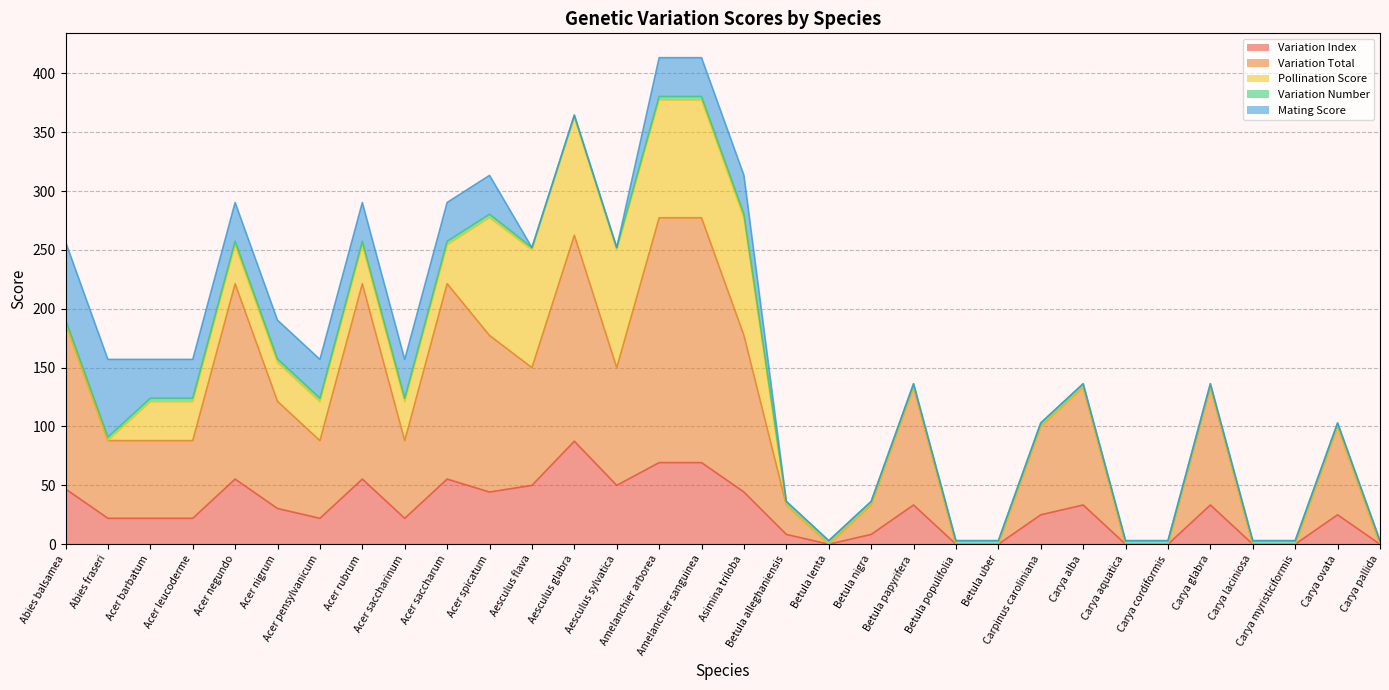

Reading left to right, transcribe all the data shown in this chart.

Variation Index: 47.0	22.0	22.0	22.0	55.3	30.3	22.0	55.3	22.0	55.3	44.3	50.0	87.5	50.0	69.3	69.3	44.3	8.3	0.0	8.3	33.3	0.0	0.0	25.0	33.3	0.0	0.0	33.3	0.0	0.0	25.0	0.0
Variation Total: 141.0	66.0	66.0	66.0	166.0	91.0	66.0	166.0	66.0	166.0	133.0	100.0	175.0	100.0	208.0	208.0	133.0	25.0	0.0	25.0	100.0	0.0	0.0	75.0	100.0	0.0	0.0	100.0	0.0	0.0	75.0	0.0
Pollination Score: 0.0	0.0	33.0	33.0	33.0	33.0	33.0	33.0	33.0	33.0	100.0	100.0	100.0	100.0	100.0	100.0	100.0	0.0	0.0	0.0	0.0	0.0	0.0	0.0	0.0	0.0	0.0	0.0	0.0	0.0	0.0	0.0
Variation Number: 3.0	3.0	3.0	3.0	3.0	3.0	3.0	3.0	3.0	3.0	3.0	2.0	2.0	2.0	3.0	3.0	3.0	3.0	3.0	3.0	3.0	3.0	3.0	3.0	3.0	3.0	3.0	3.0	3.0	3.0	3.0	3.0
Mating Score: 66.0	66.0	33.0	33.0	33.0	33.0	33.0	33.0	33.0	33.0	33.0	0.0	0.0	0.0	33.0	33.0	33.0	0.0	0.0	0.0	0.0	0.0	0.0	0.0	0.0	0.0	0.0	0.0	0.0	0.0	0.0	0.0